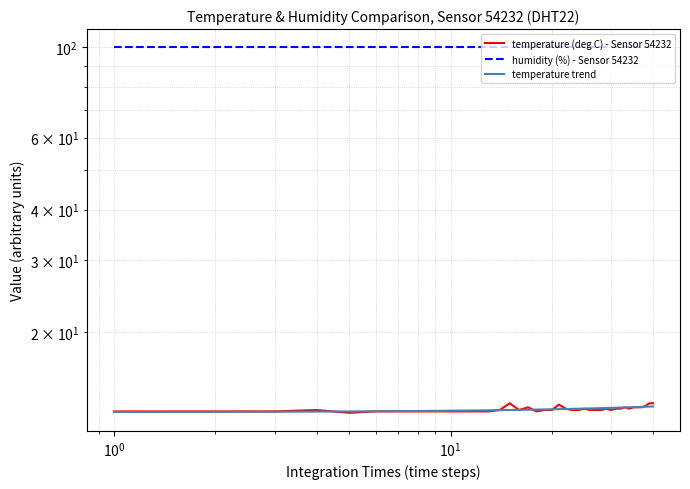

What are all the series names shown in the legend?

temperature (deg C) - Sensor 54232, humidity (%) - Sensor 54232, temperature trend